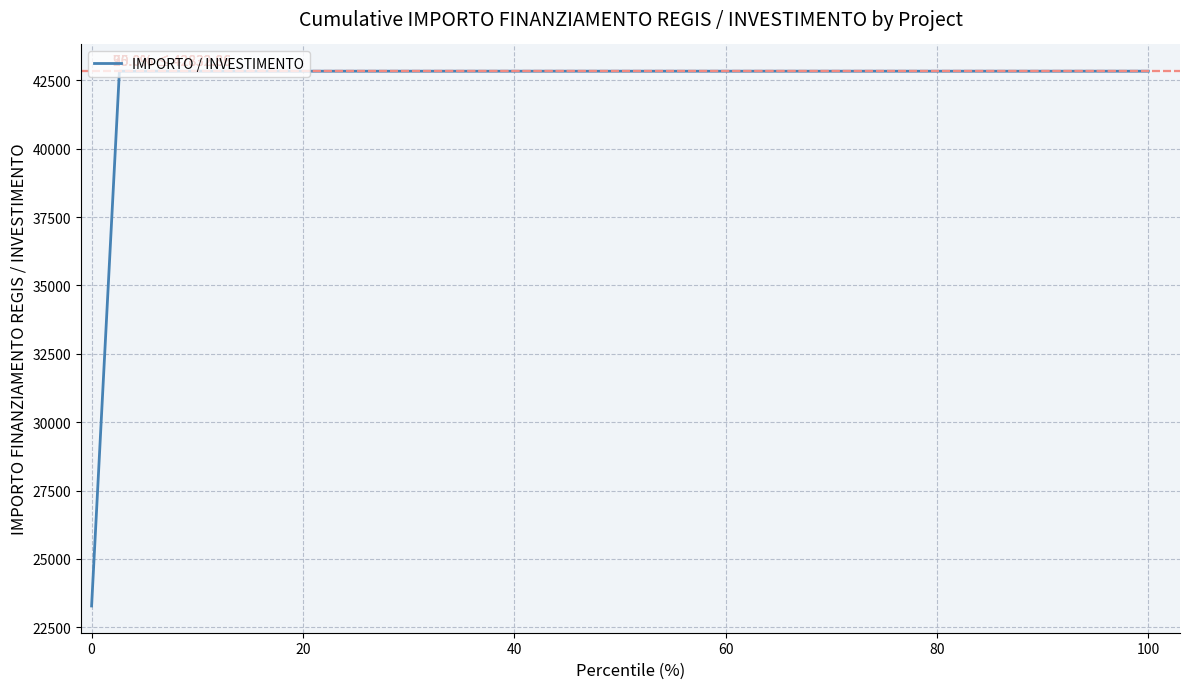

What is the minimum value shown in the chart?

23277.9